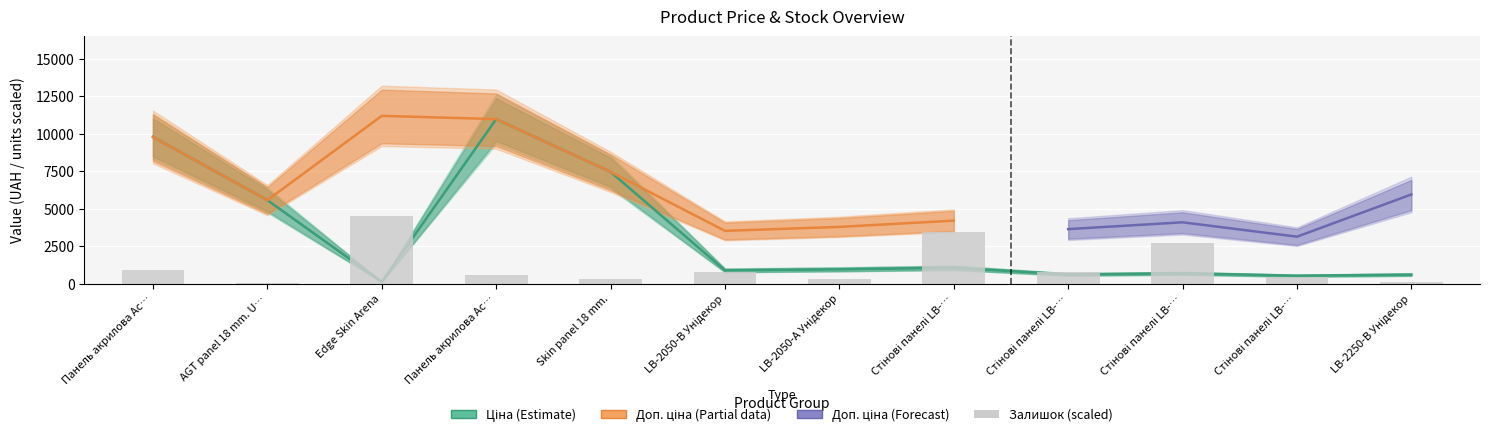

What is the label of the 8th bar from the left?

Стінові панелі LB-…